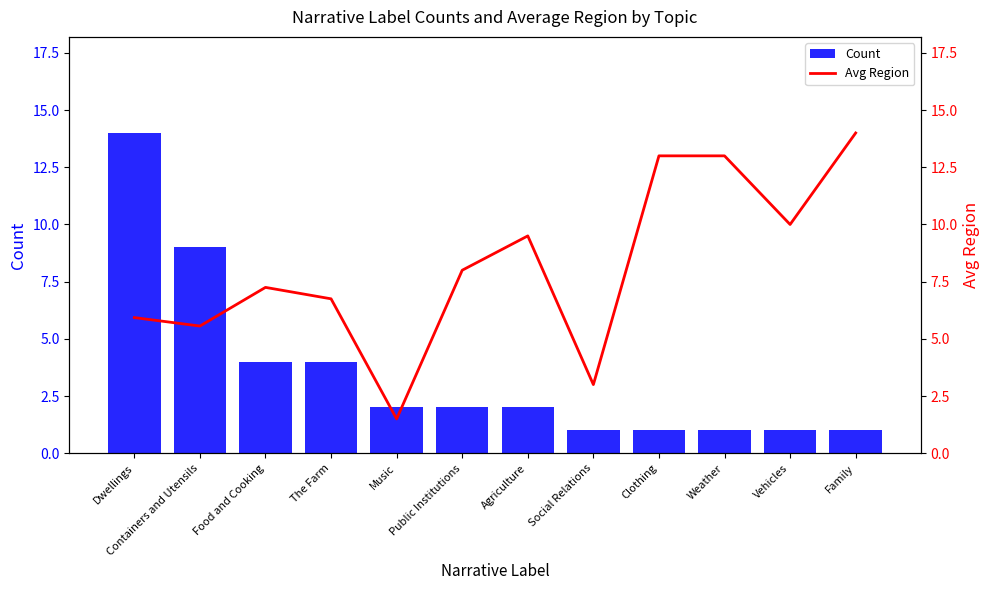

What is the difference between the second highest and second lowest values in the Avg Region series?

10.0